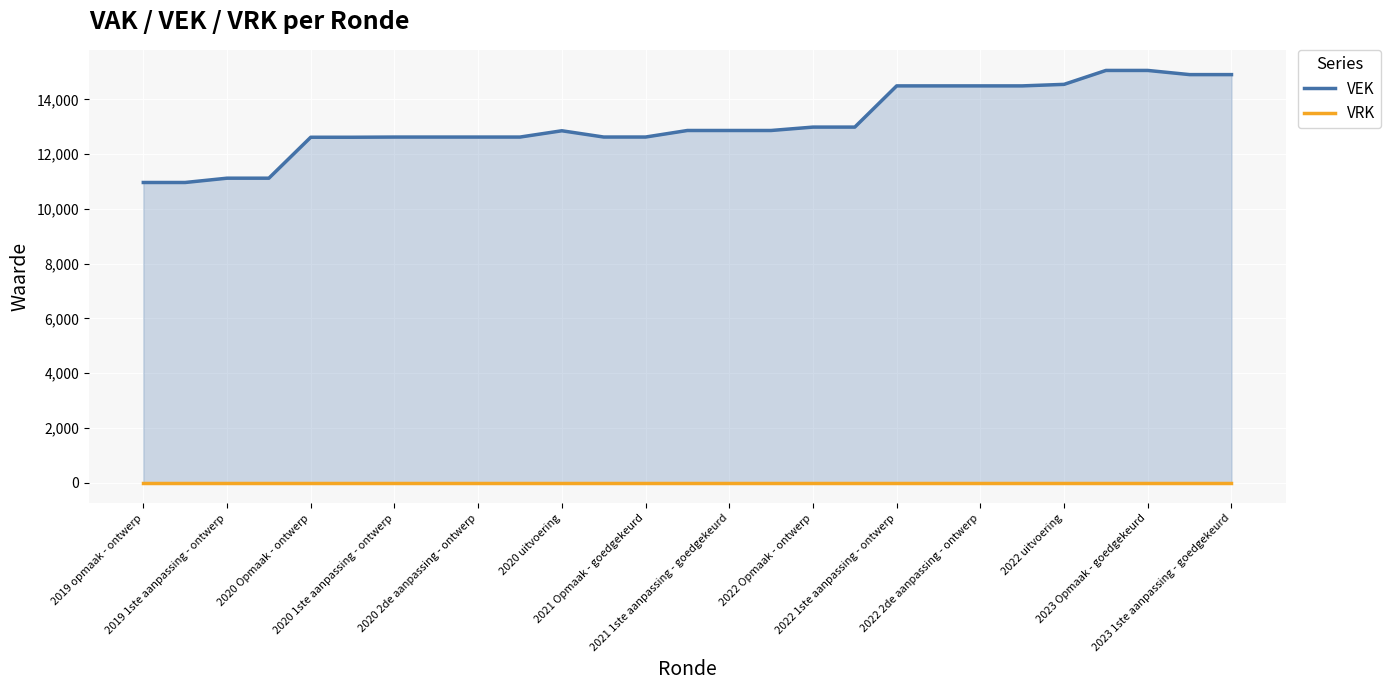

Which category has the lowest value across all series?

2019 opmaak - ontwerp